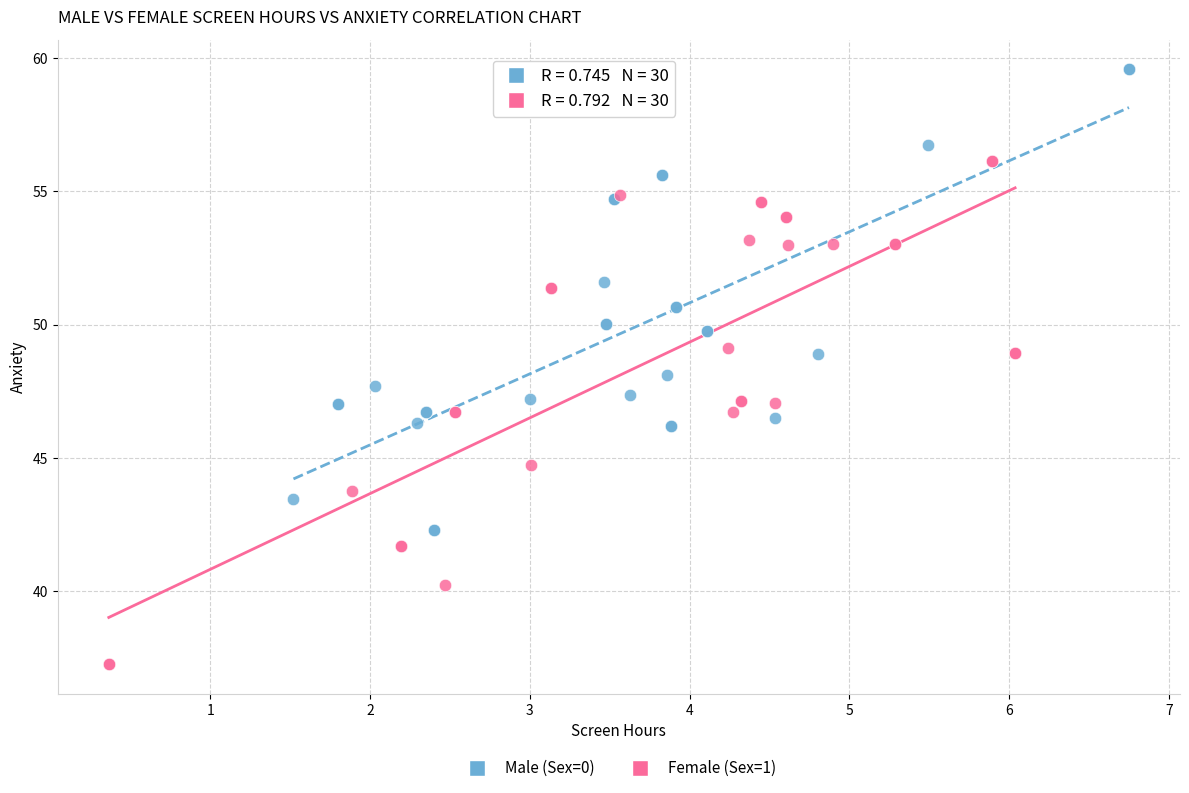

Which series reaches the minimum Y coordinate?

Female (Sex=1)